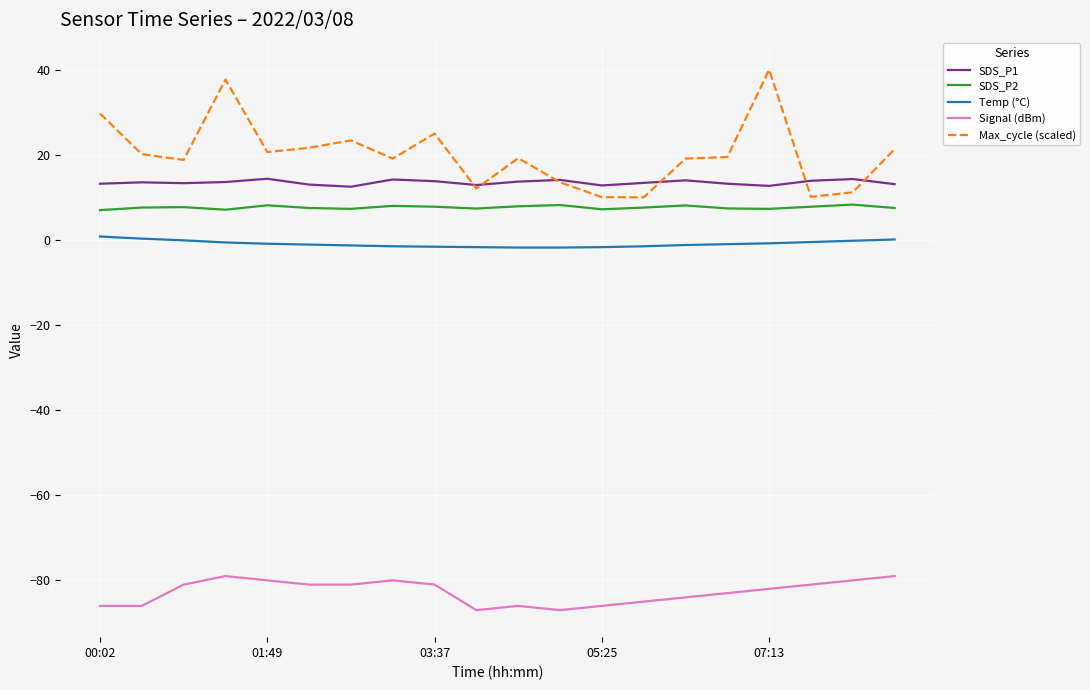

How many lines are shown in the chart?

5